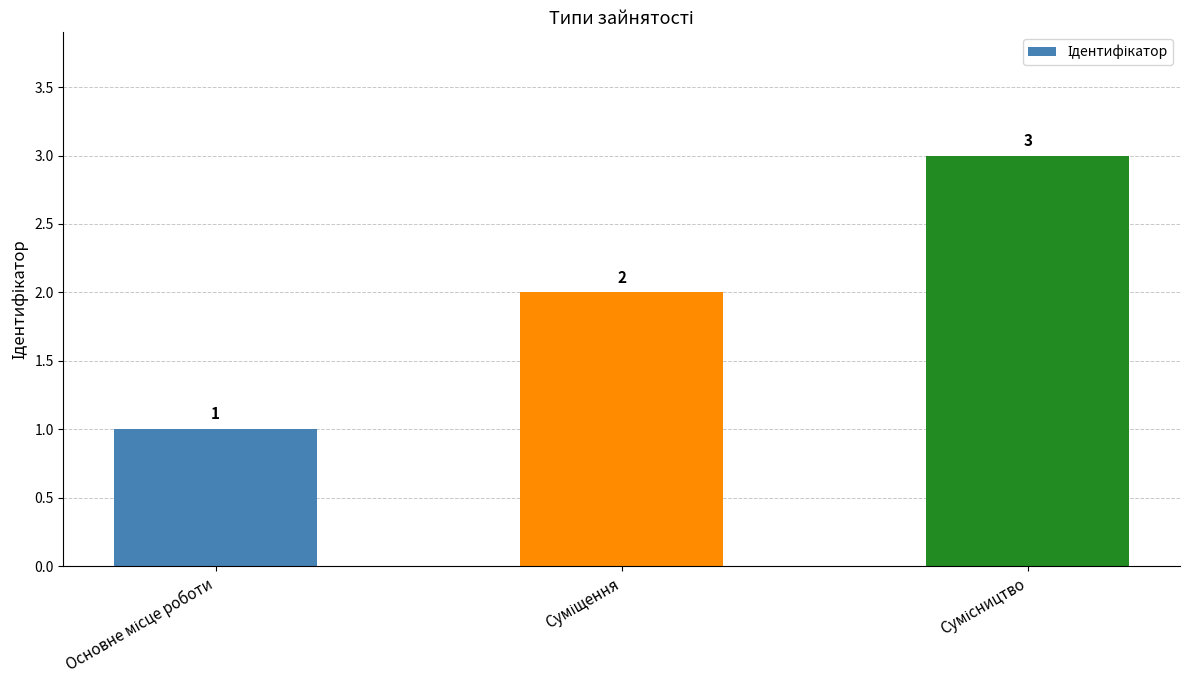

What is the sum of all values?

6